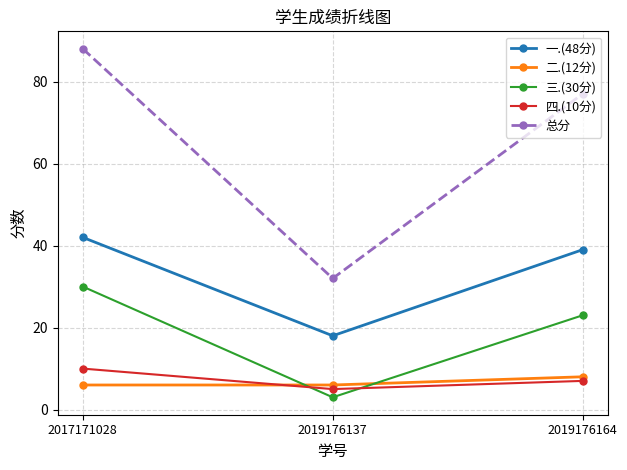

What is the approximate value of 一.(48分) at 2017171028, to the nearest 5?

40